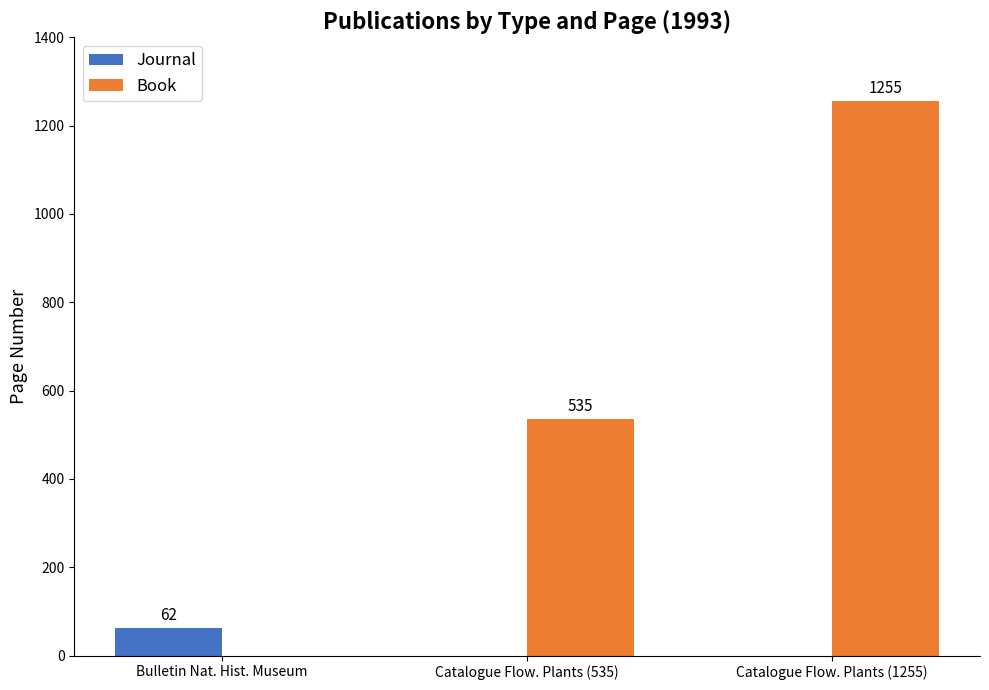

Which series has the widest spread of values?

Book